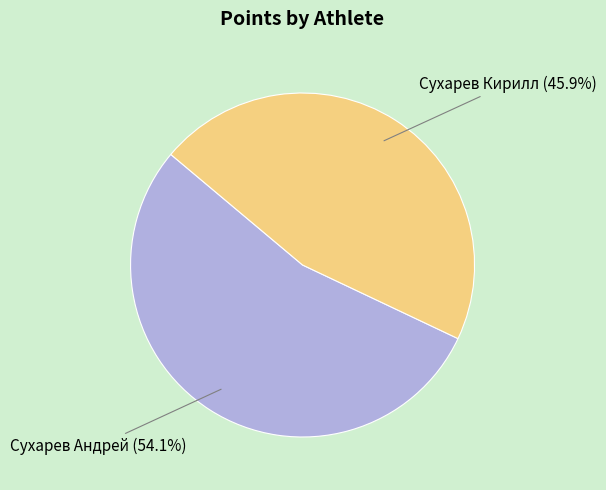

To the nearest percent, what is the difference between the largest and smallest slice percentages?

8%